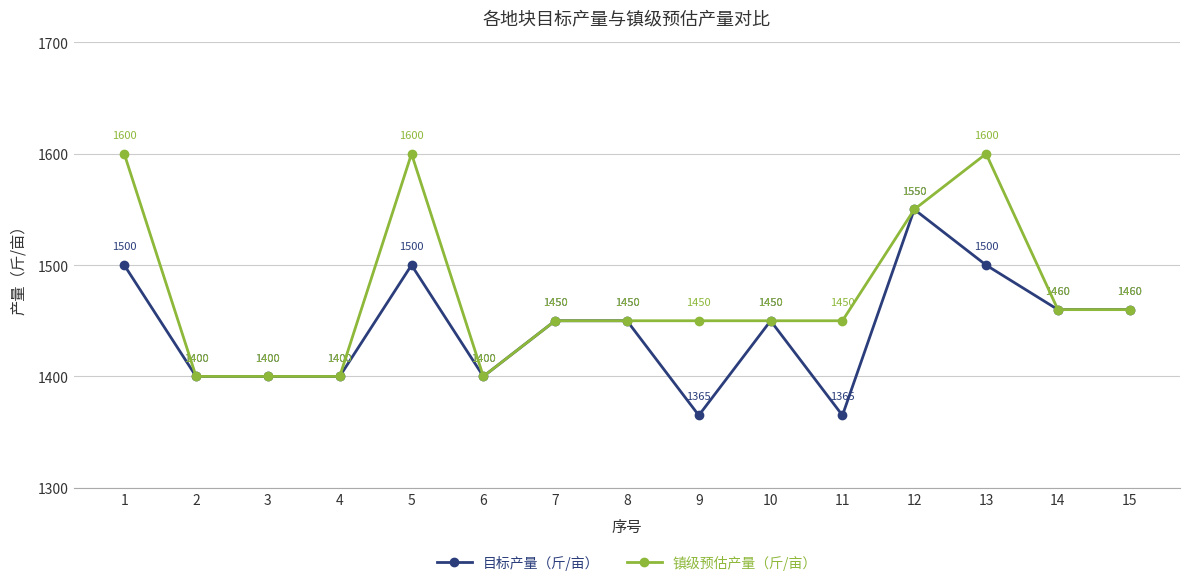

What is the sum of the 目标产量（斤/亩） values at 6 and 15?

2860